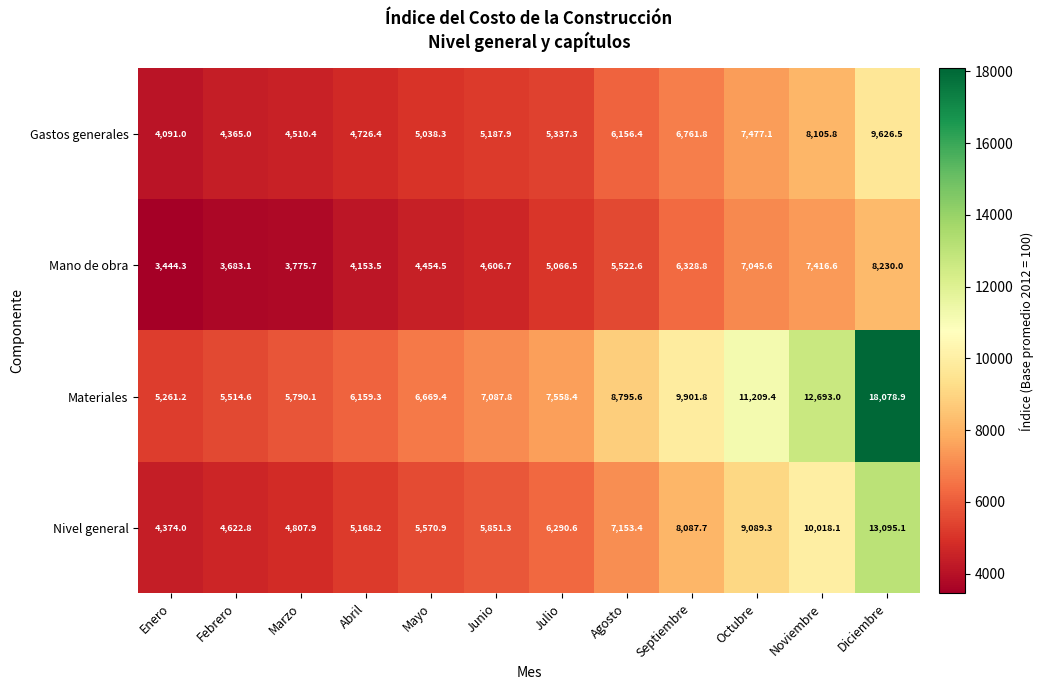

At which category is the sum across all series the highest?

Diciembre